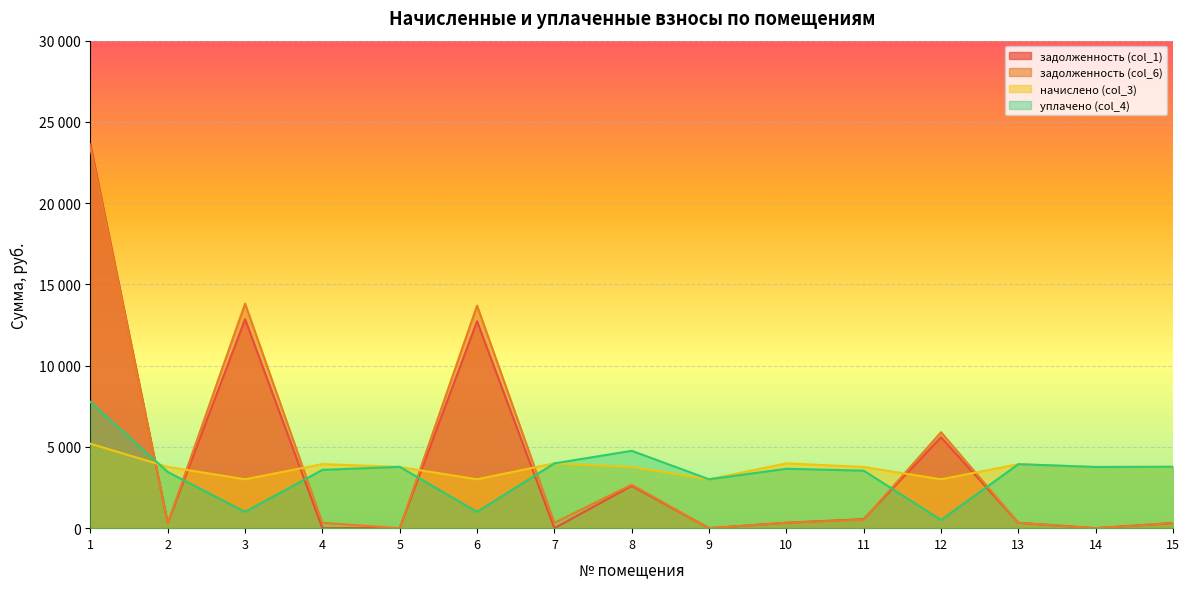

Between 1 and 12, which is larger?

1